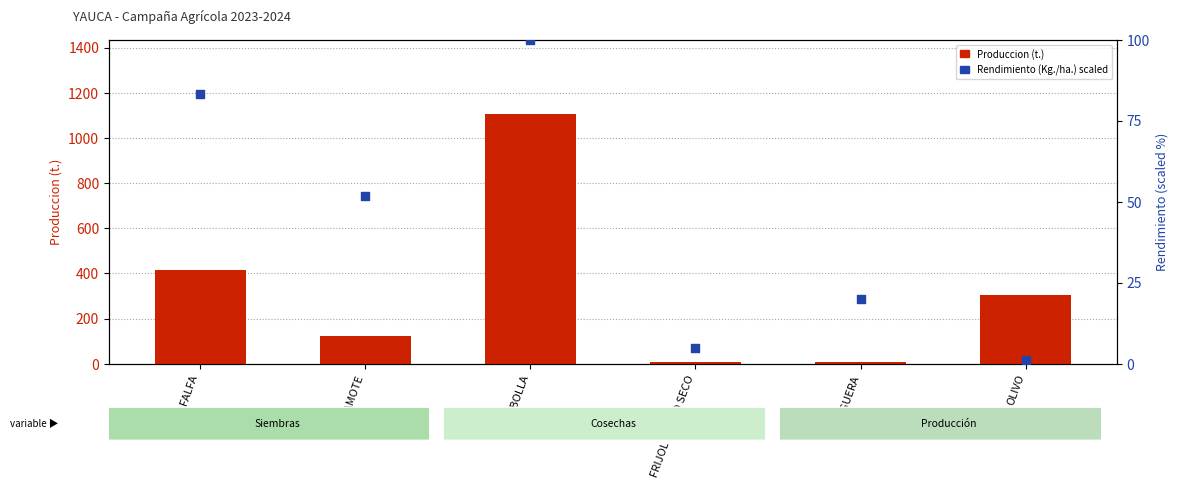

At how many categories does at least one series exceed 385?

2